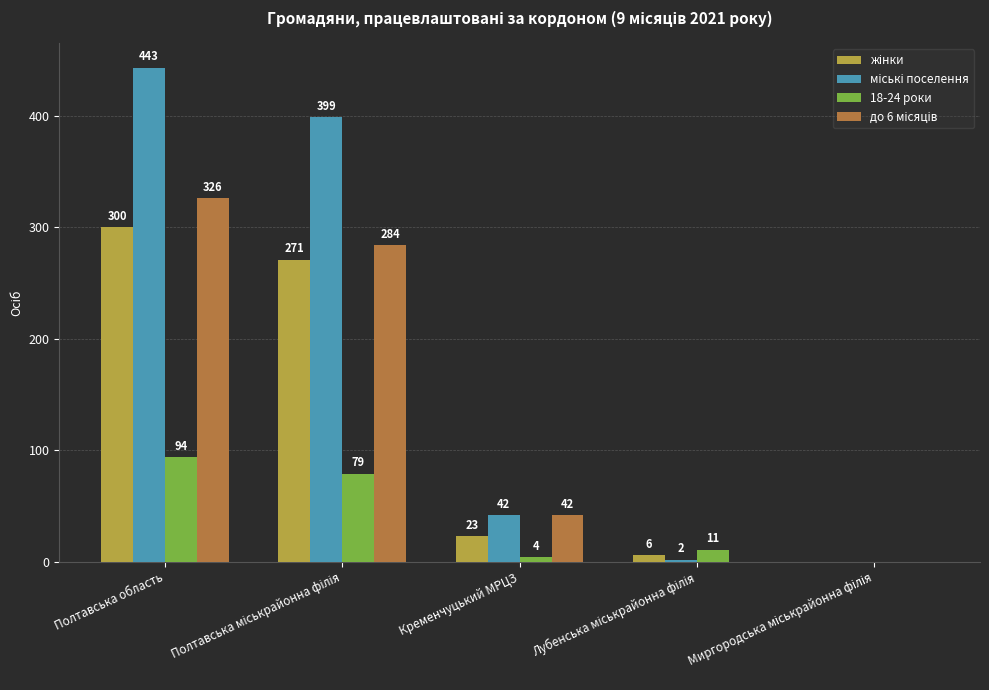

Which category has the highest value across all series?

Полтавська область